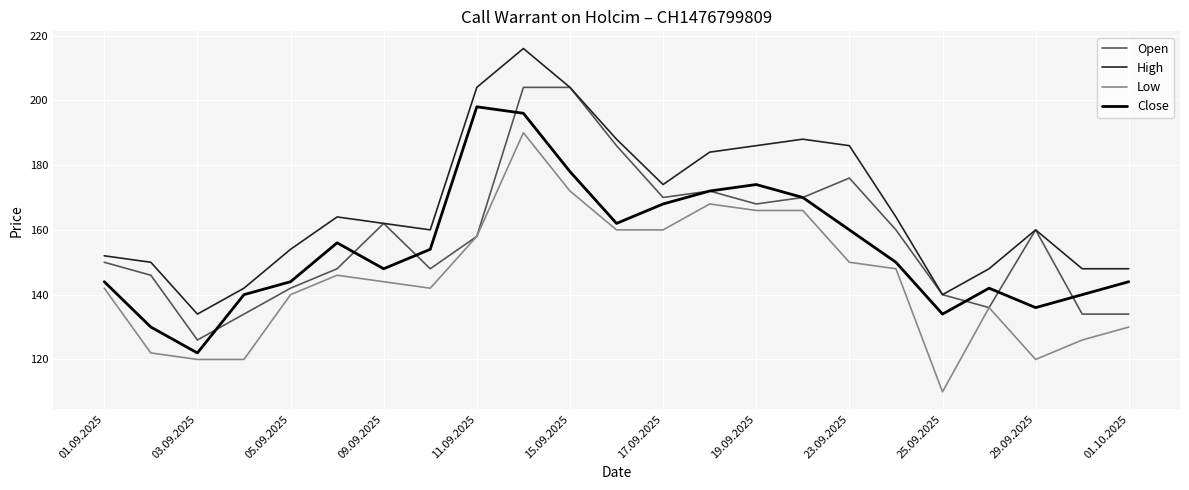

Which series has the largest total across all categories?

High